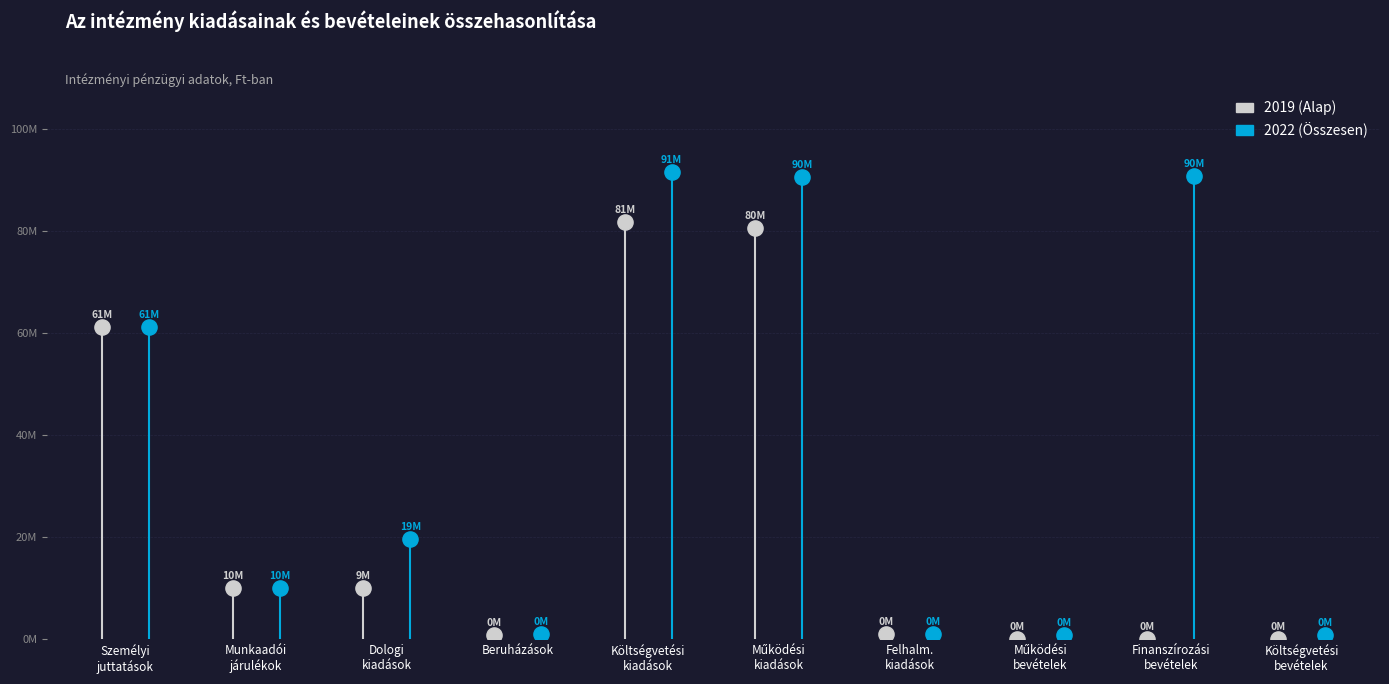

What are all the series names shown in the legend?

2019 (Alap), 2022 (Összesen)